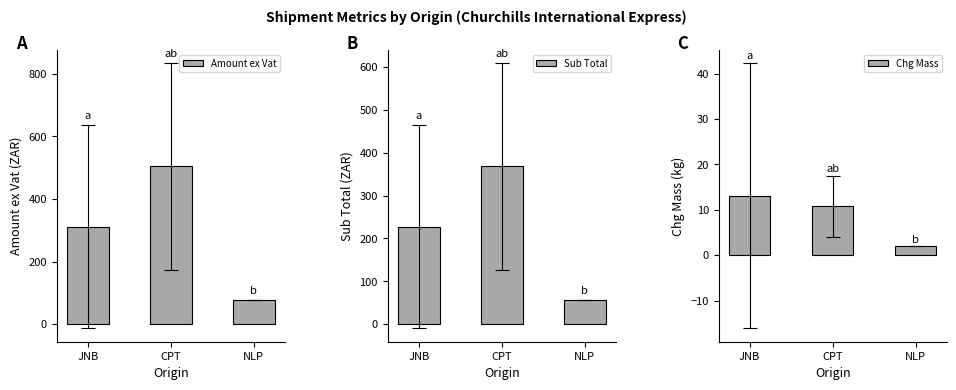

At JNB, list the series in order from smallest to largest.

Chg Mass, Sub Total, Amount ex Vat